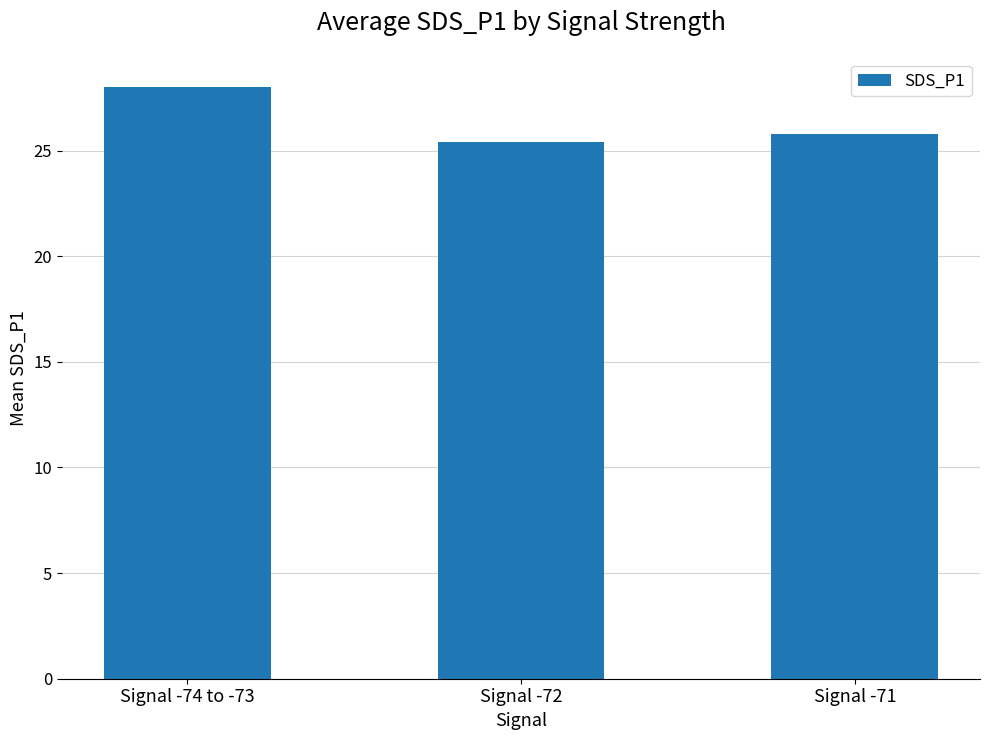

What is the sum of all values?

79.2